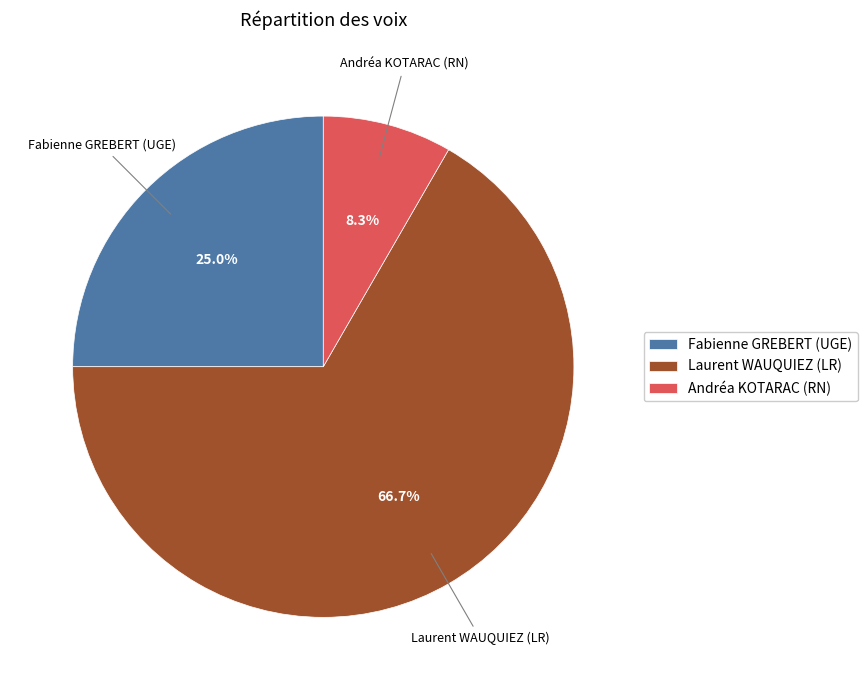

Approximately how many times larger is the value at Laurent WAUQUIEZ (LR) compared to Andréa KOTARAC (RN)?

8.0